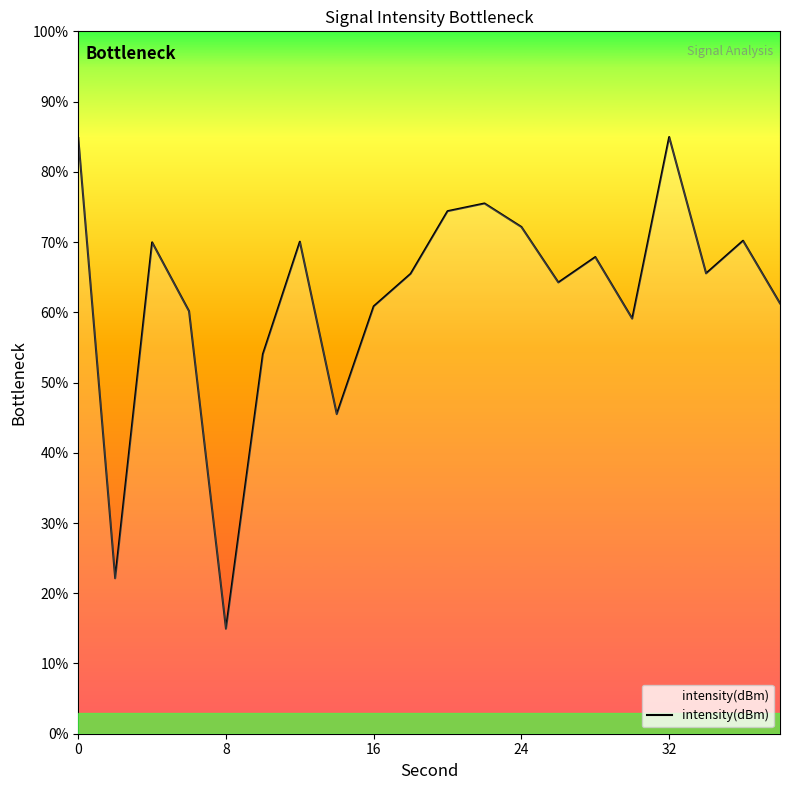

What is the greatest value displayed?

85.0